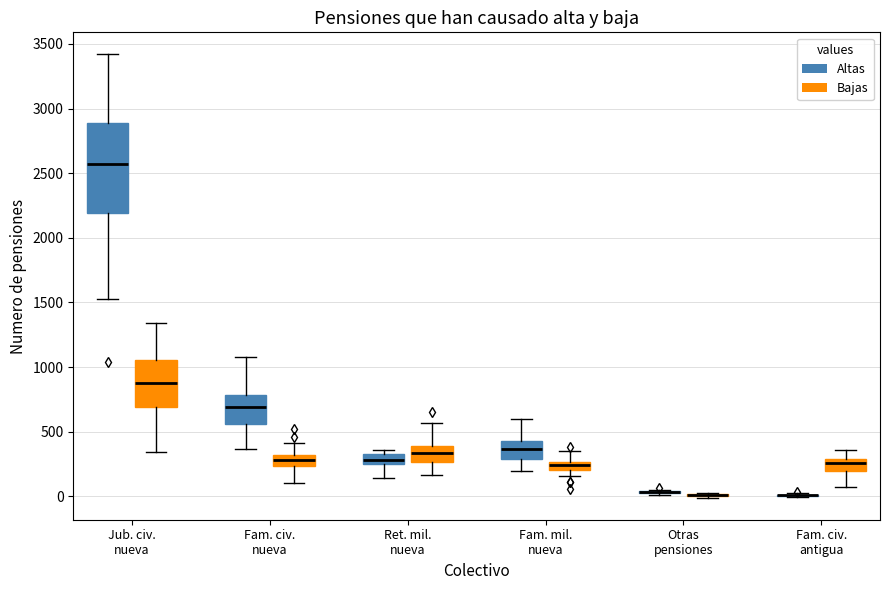

Which box is the tallest, from its lower edge to its upper edge?

Jub. civ. nueva (Altas)